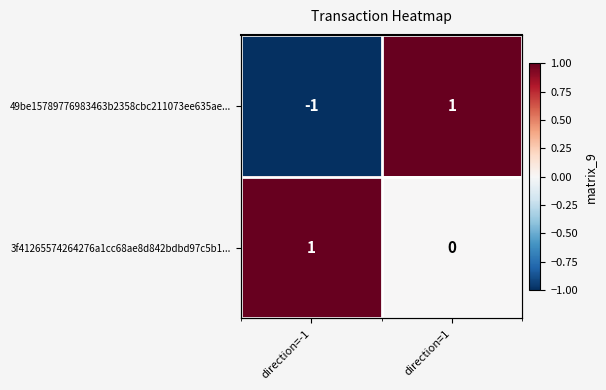

Between direction=1 and direction=-1, which is larger?

direction=1